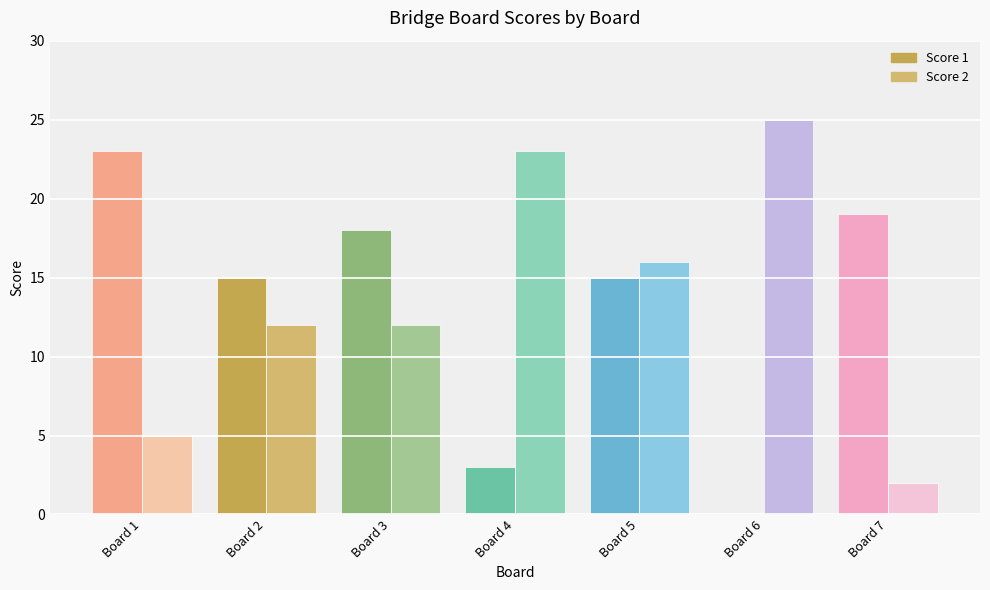

Between Board 3 and Board 6, which series saw the biggest shift?

Score 1